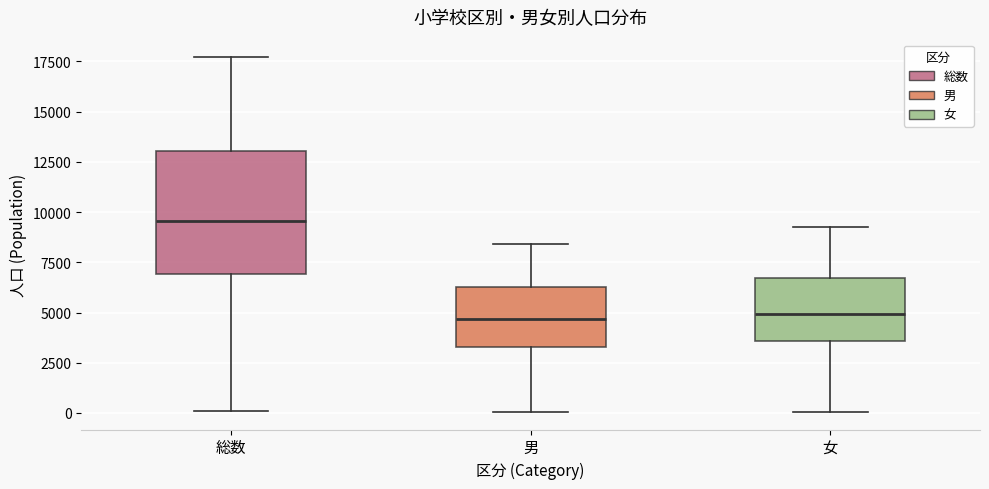

Reading left to right, transcribe this box plot: for each box, give where its median line is, the range the box spans, and where its two whiskers end, as read against the y-axis. The values are not printed on the chart, so give them approximately, as read against the axis.

総数: median 9500, box 7000 to 13000, whiskers 0 to 17500
男: median 4500, box 3500 to 6500, whiskers 0 to 8500
女: median 5000, box 3500 to 6500, whiskers 0 to 9500